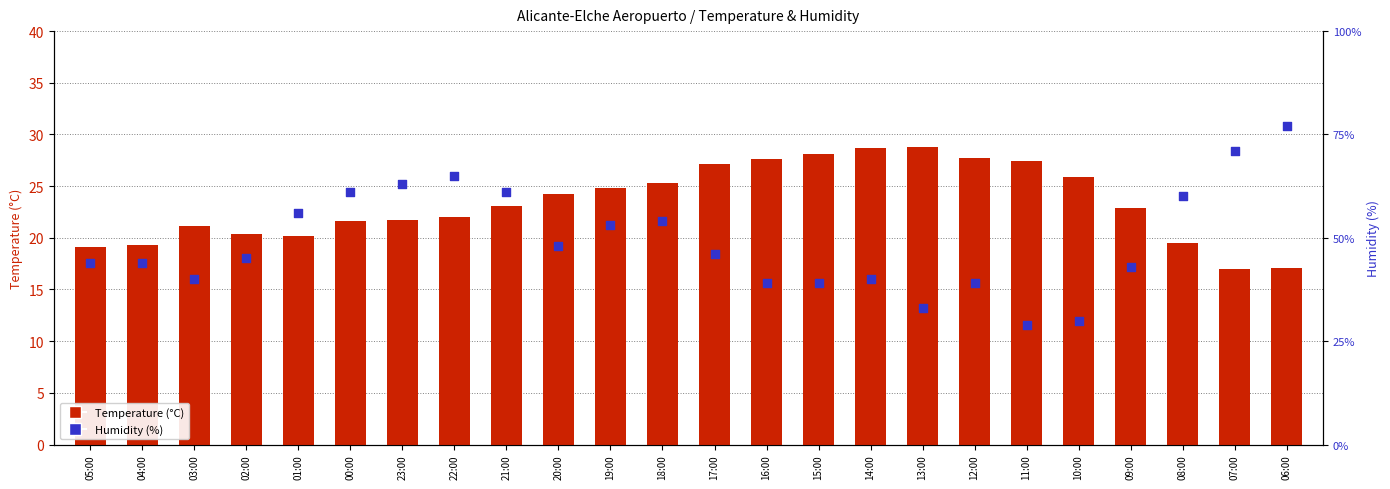

Which series has the largest Y range (max minus min)?

Humidity (%)